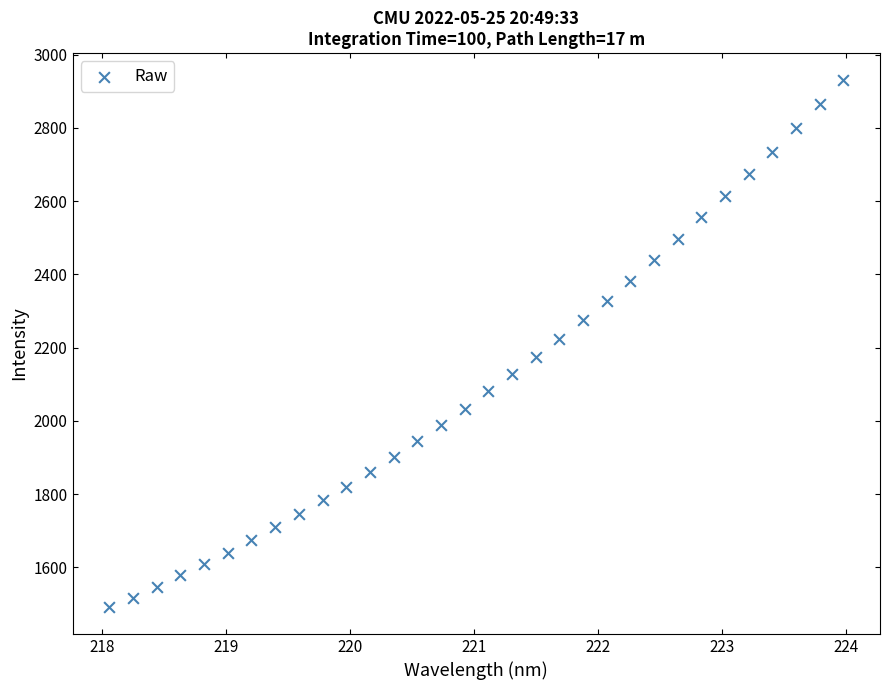

What is the range of X values (max minus min)?

5.9